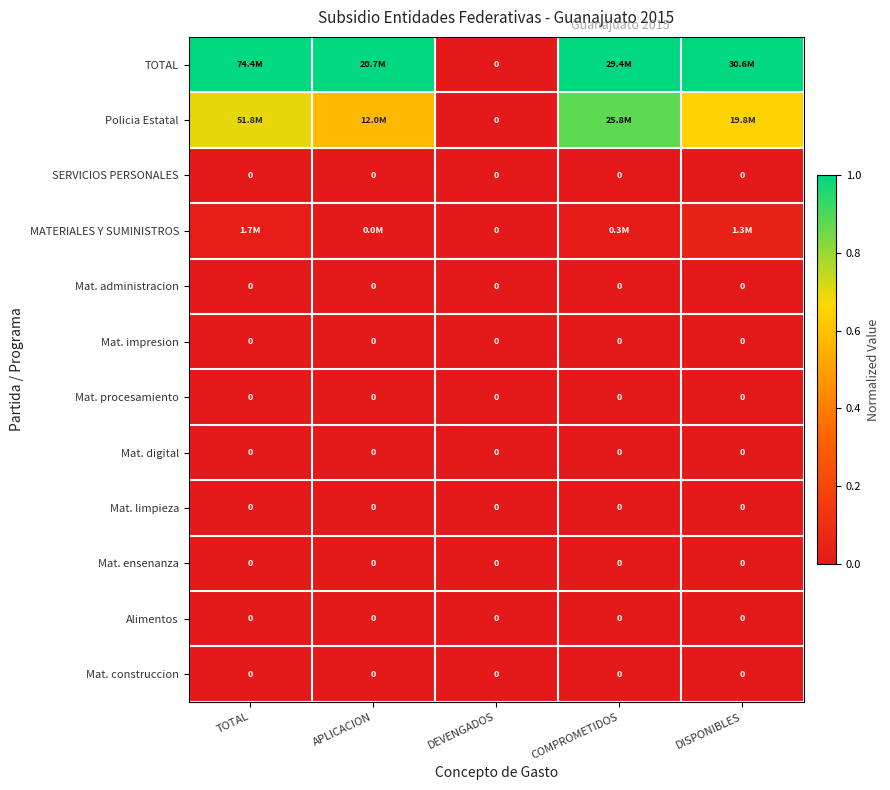

List the series in order of their peak value, highest first.

TOTAL, Policia Estatal, MATERIALES Y SUMINISTROS, SERVICIOS PERSONALES, Mat. administracion, Mat. impresion, Mat. procesamiento, Mat. digital, Mat. limpieza, Mat. ensenanza, Alimentos, Mat. construccion